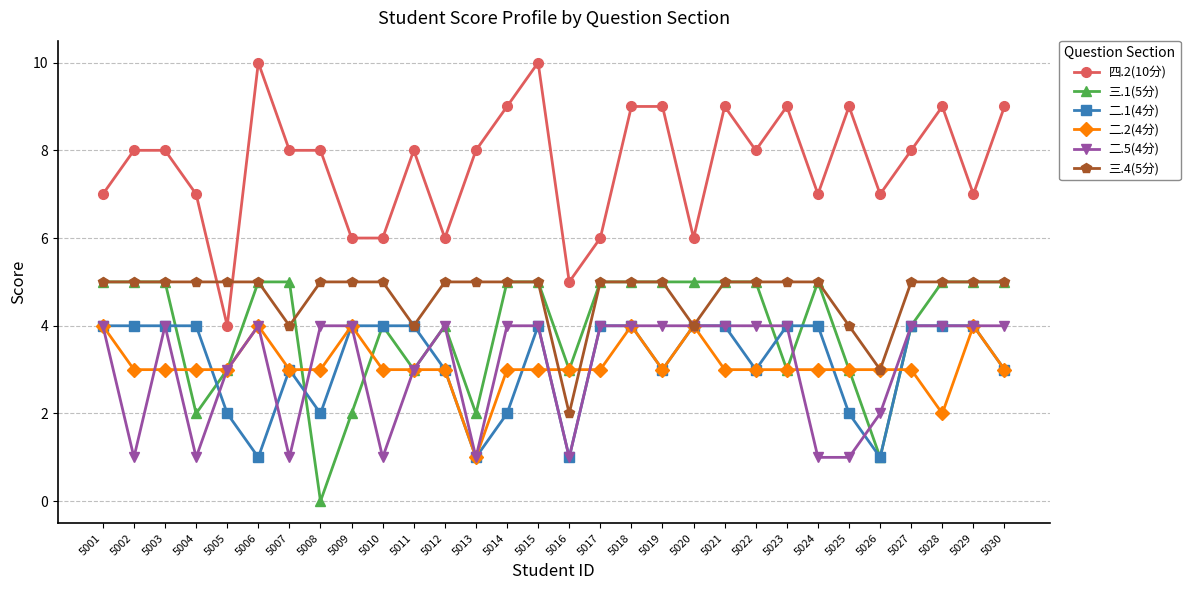

Is the value of 二.5(4分) at 5013 greater than the value of 二.2(4分) at 5022?

No